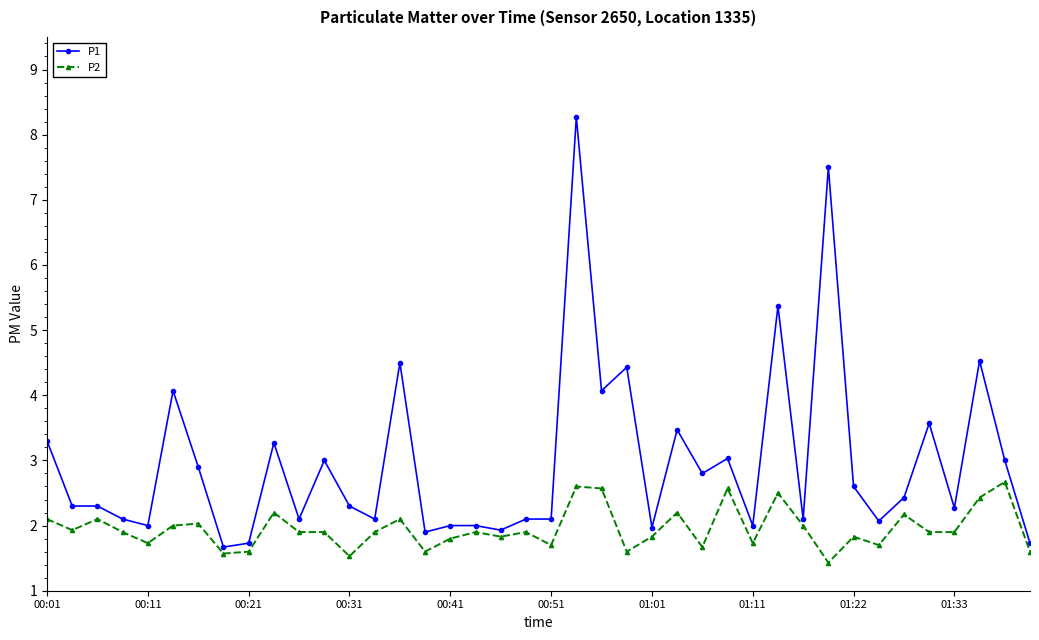

True or false: P2 and P1 cross at least once.

False